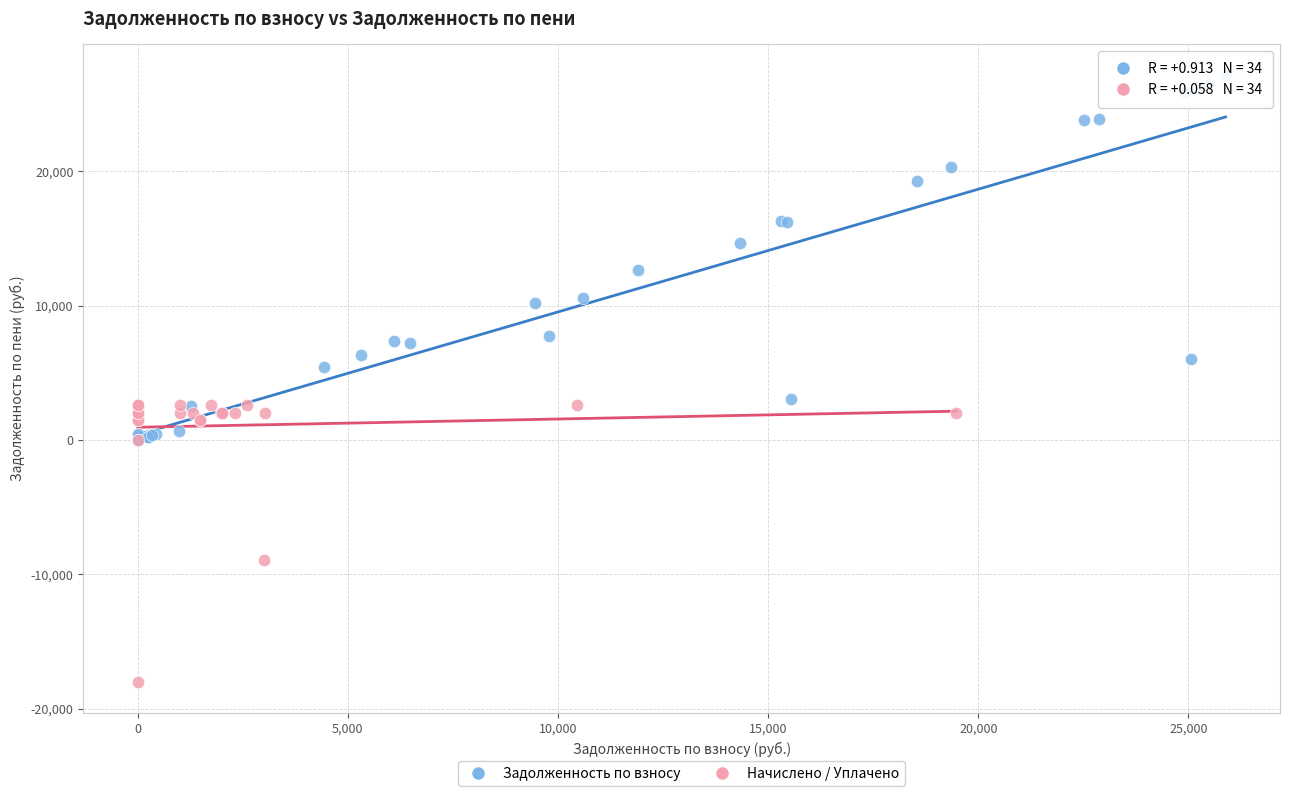

Which series has the widest spread of Y values?

Задолженность по взносу